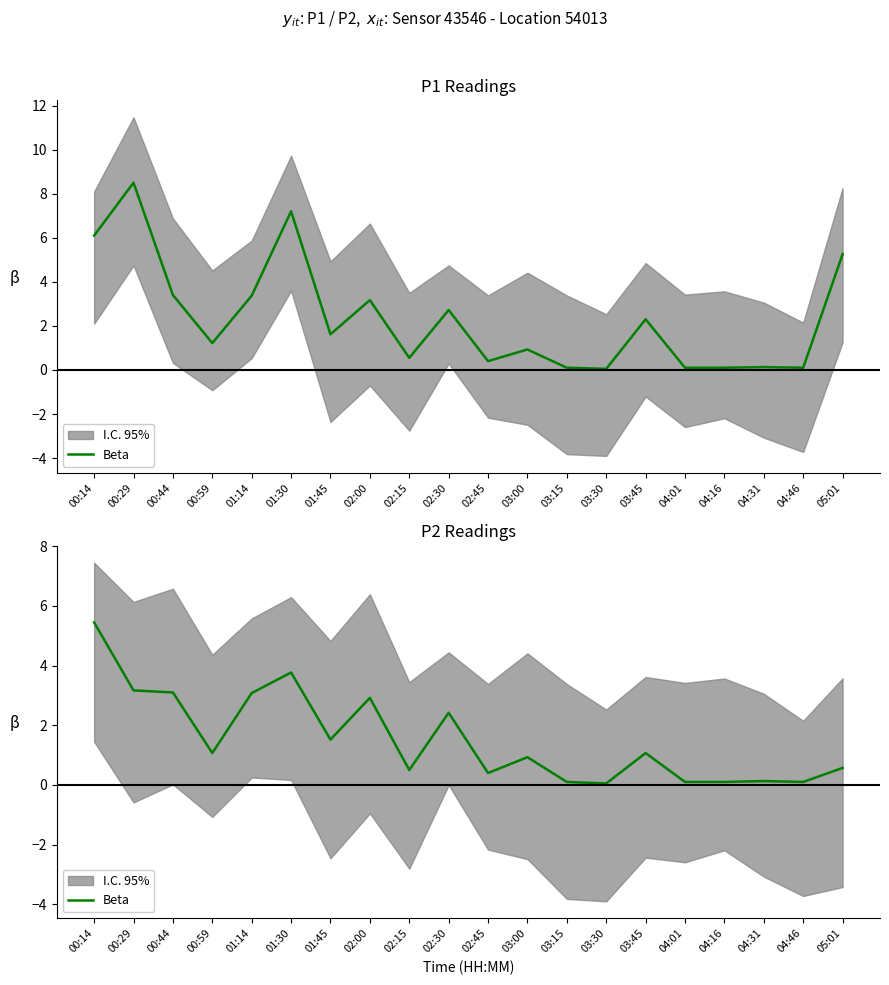

List the labels in order of value, smallest first.

03:30, 03:15, 04:01, 04:16, 04:46, 04:31, 02:45, 02:15, 05:01, 03:00, 00:59, 03:45, 01:45, 02:30, 02:00, 01:14, 00:44, 00:29, 01:30, 00:14